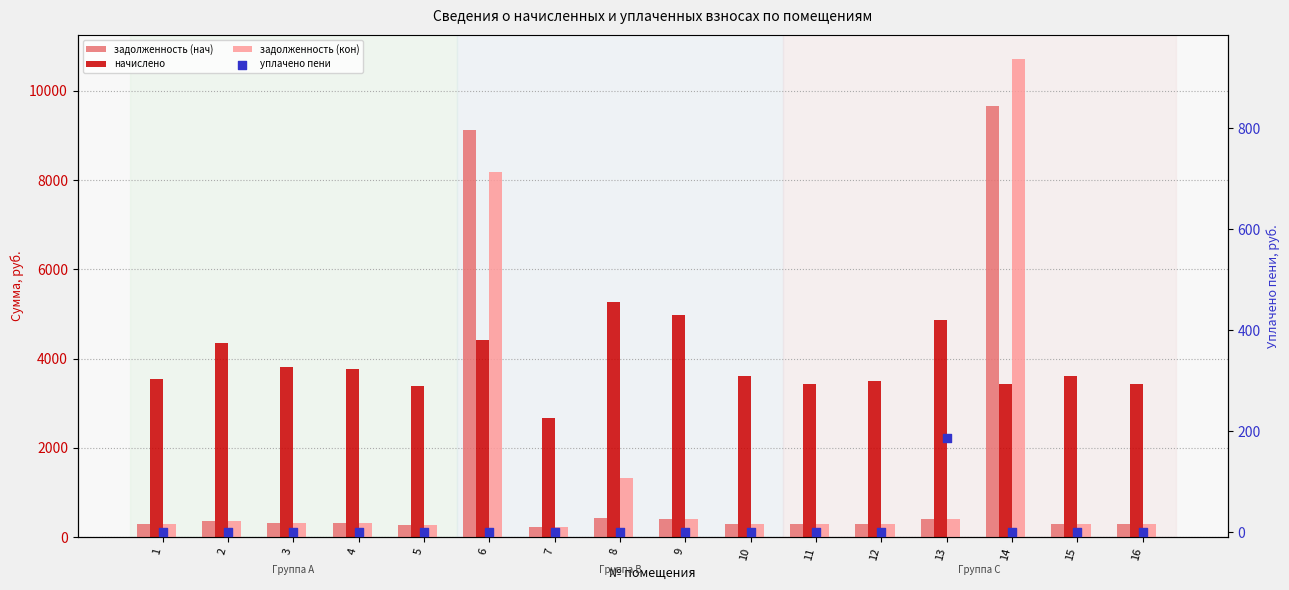

At which category is the sum across all series the highest?

14